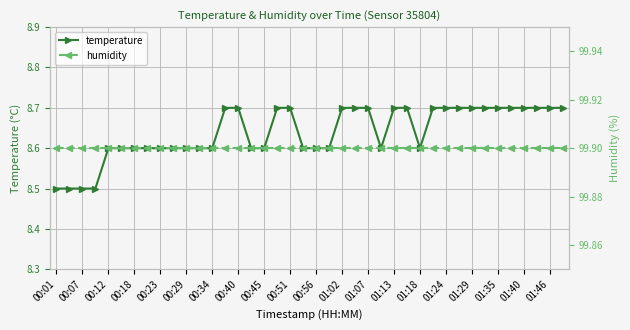

True or false: temperature has a value of 13.2 at 01:35.

False